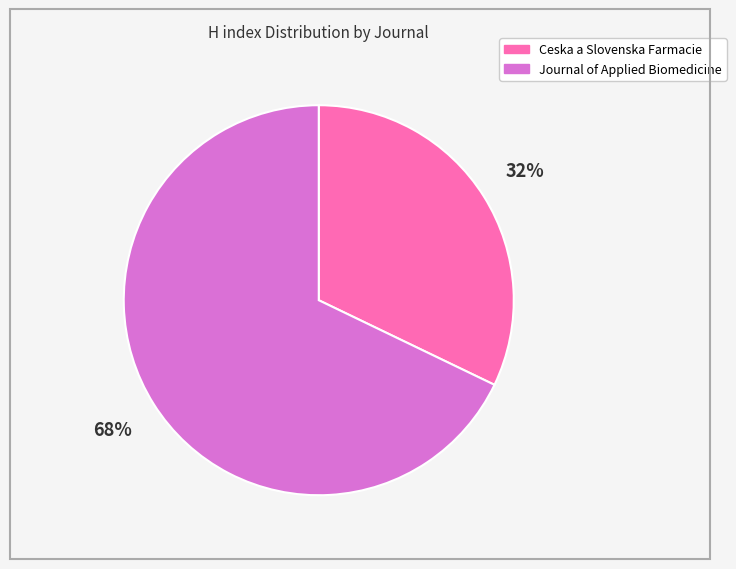

To the nearest percent, what is the average slice percentage?

50%